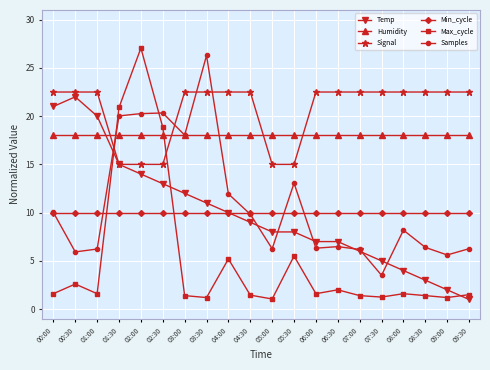

What is the spread (max minus min) of values at 04:00?

17.3